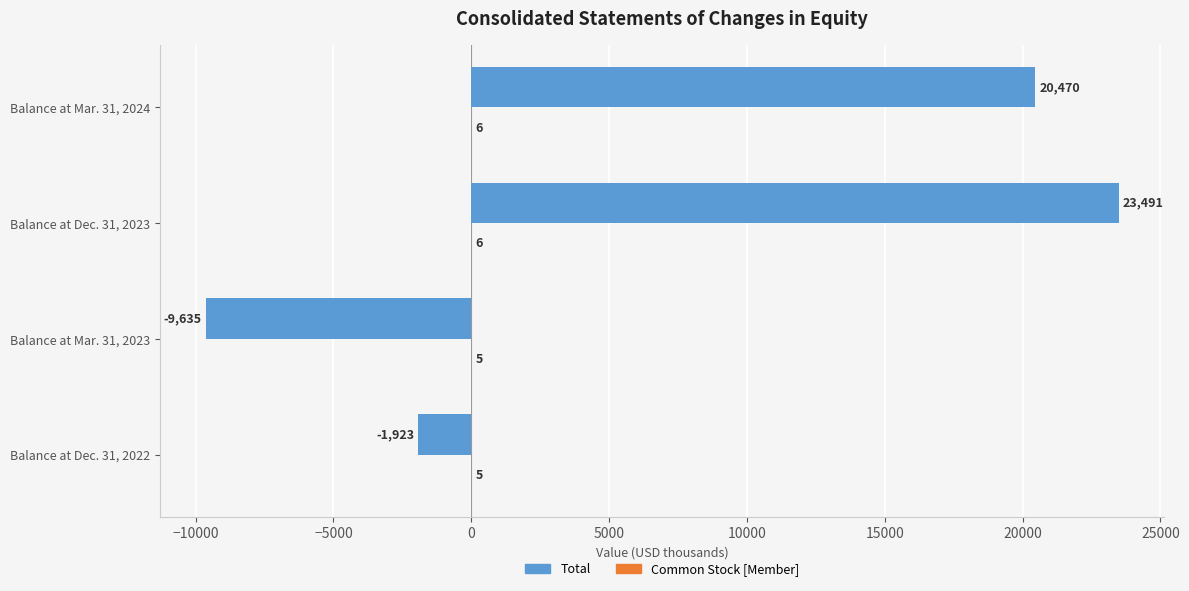

Where is Total nearest to the value 6928?

Balance at Dec. 31, 2022